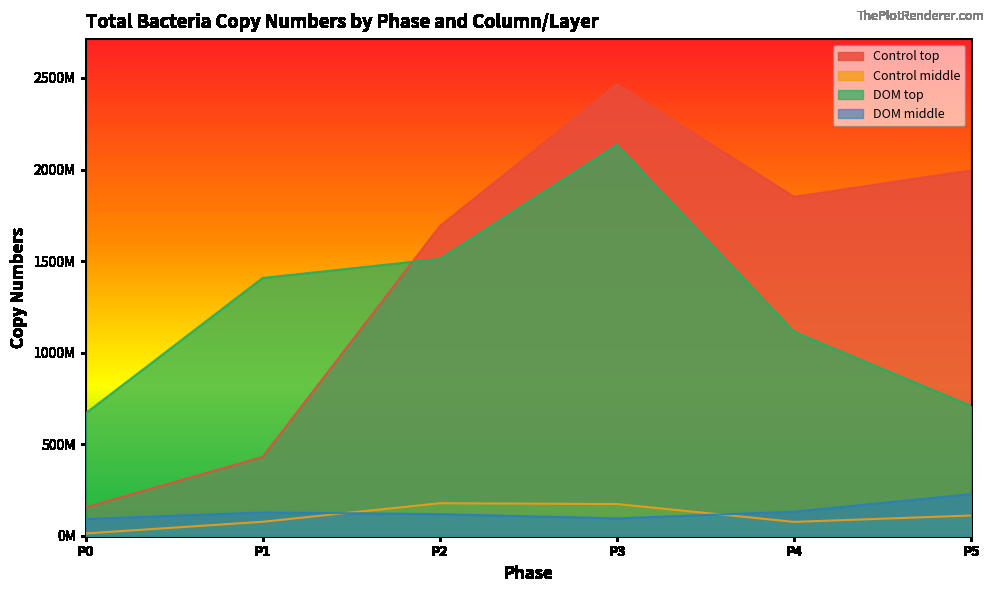

What is the sum of all Control middle values?

625372001.2